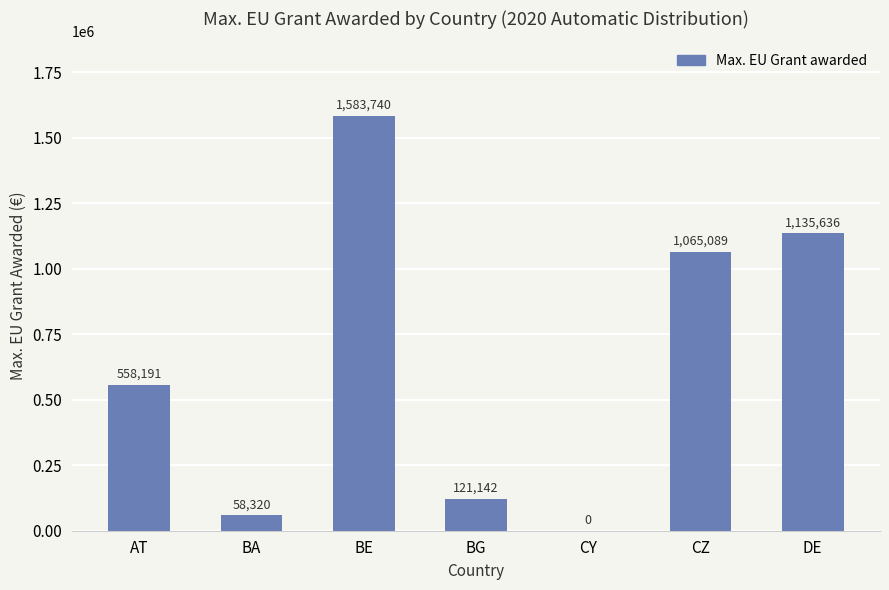

Reading left to right, transcribe all the data shown in this chart.

AT=558191	BA=58320	BE=1583740	BG=121142	CY=0	CZ=1065089	DE=1135636